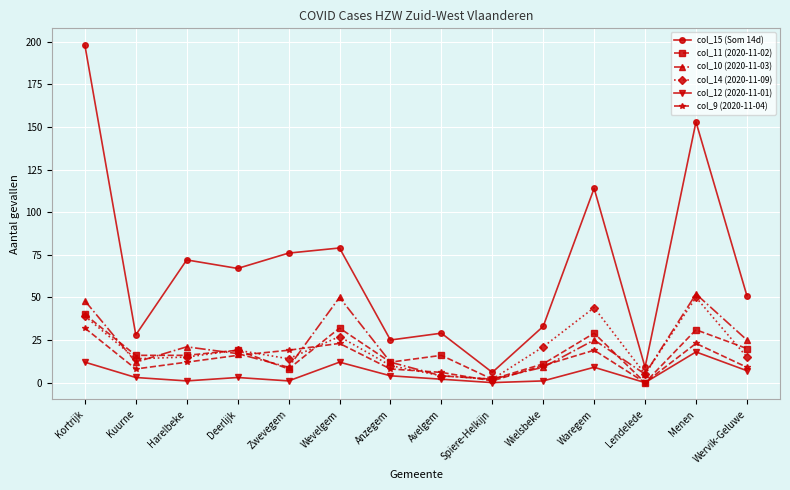

What is the difference between the highest and lowest values at Spiere-Helkijn?

6